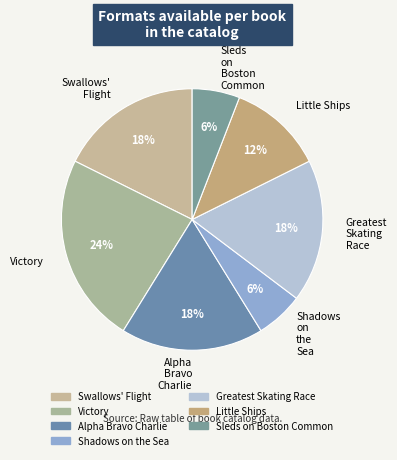

To the nearest percent, what percentage of the pie is Swallows' Flight?

18%